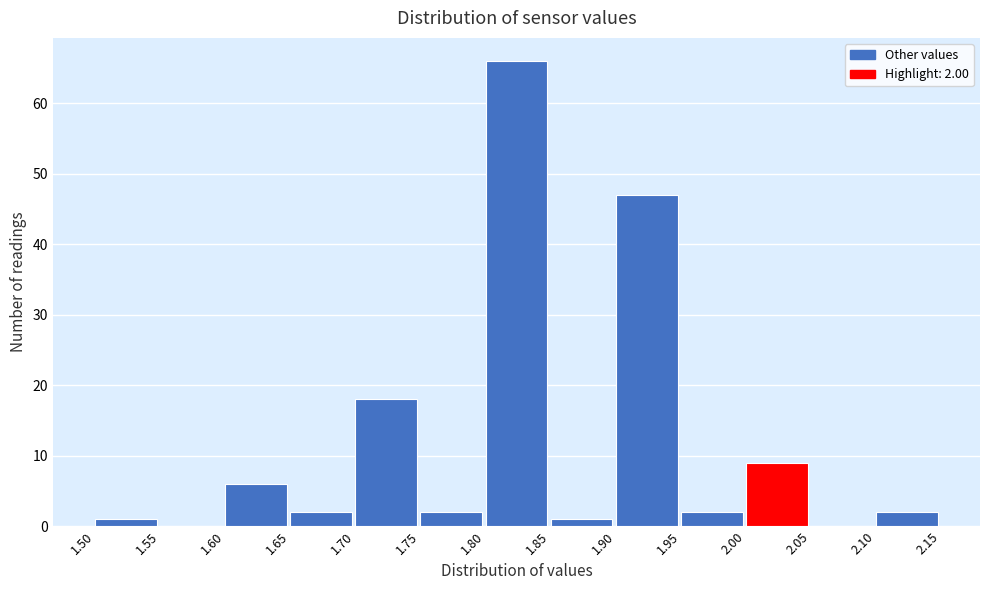

Over which range of the x-axis is the bar tallest?

1.80 to 1.85